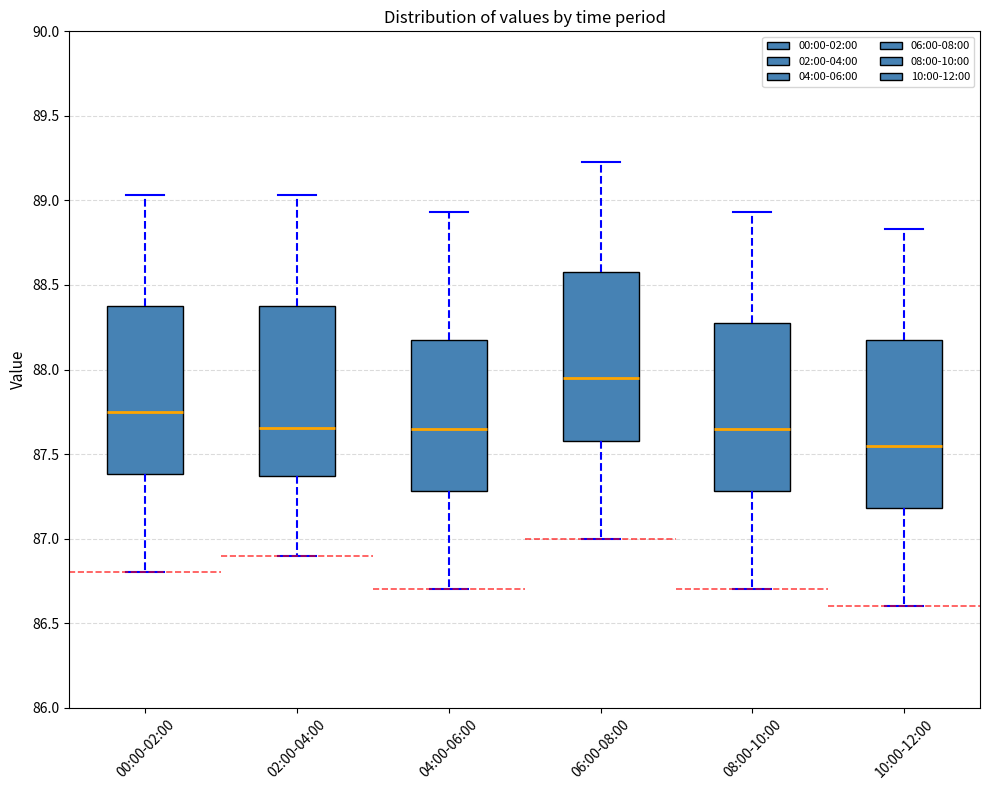

Which box has the lowest median line?

10:00-12:00